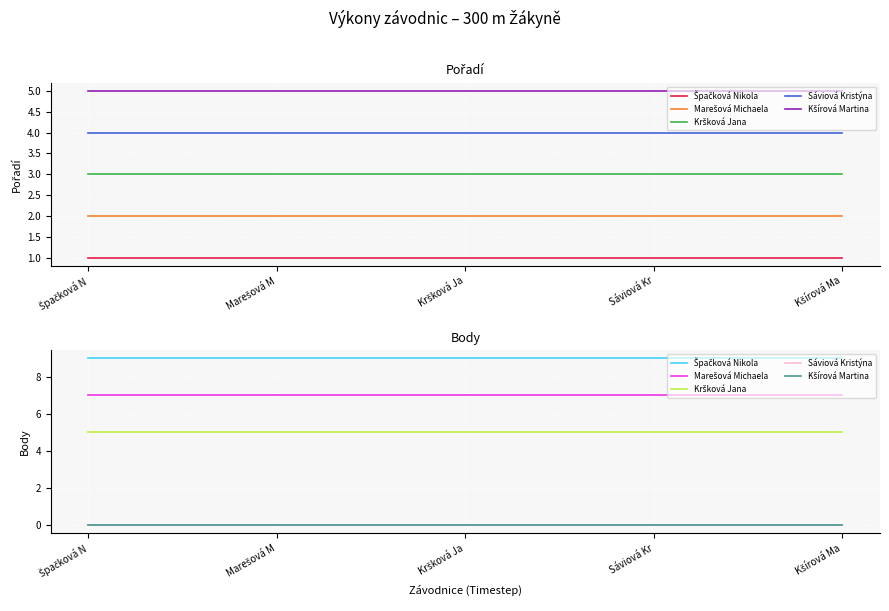

Is it true that Kšírová Martina equals 0 at Kršková Ja?

True